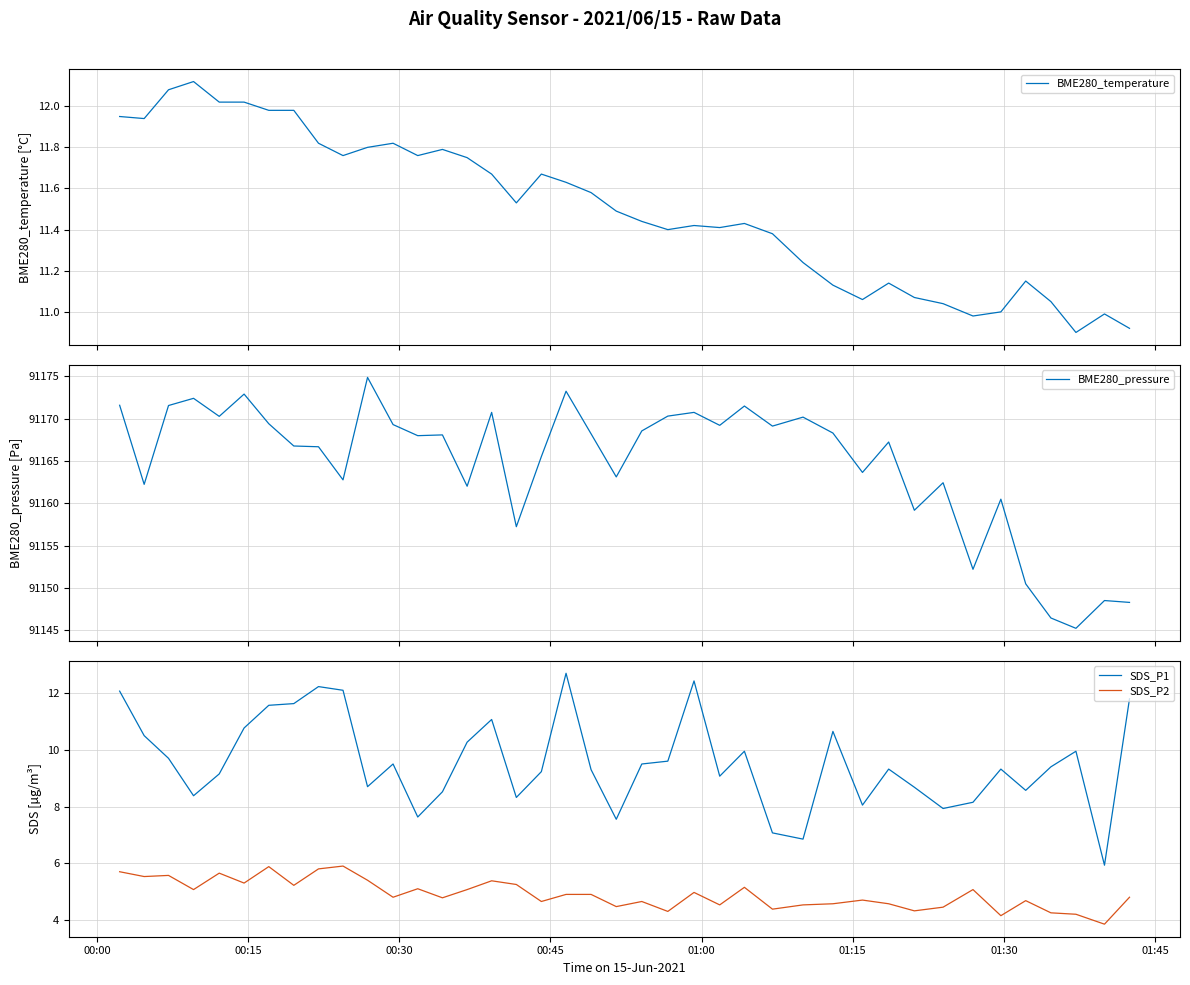

True or false: SDS_P2 and SDS_P1 cross at least once.

False